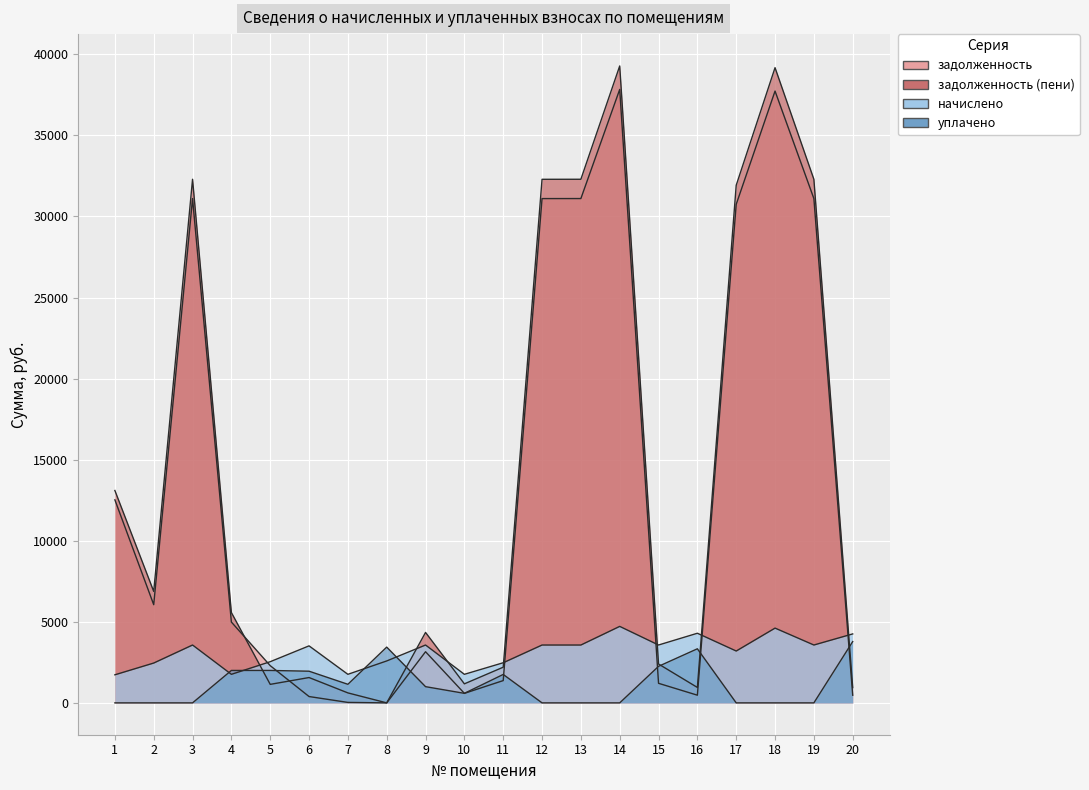

Does the chart display data point markers on the line(s)?

No